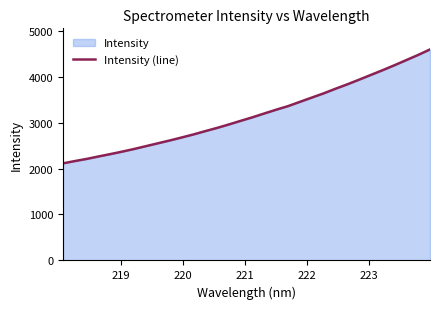

What is the maximum value shown in the chart?

4591.3